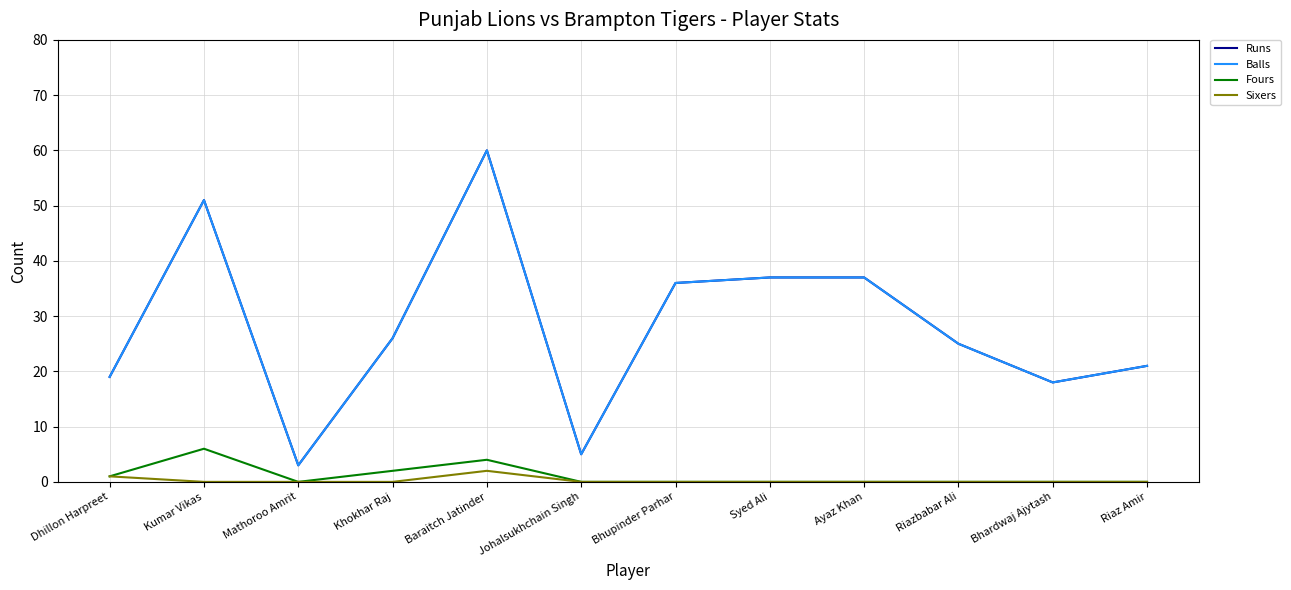

The Sixers series shows -1 at Mathoroo Amrit. True or false?

False